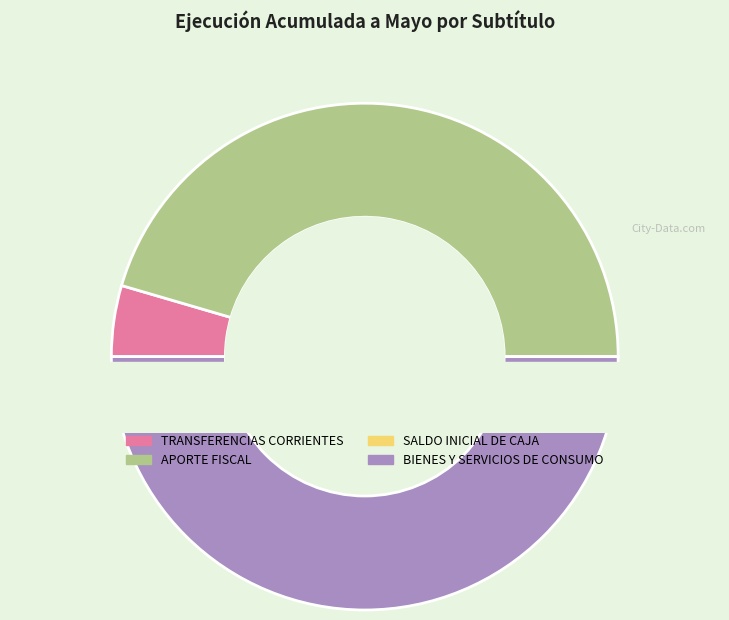

Is there a majority slice in this chart?

No